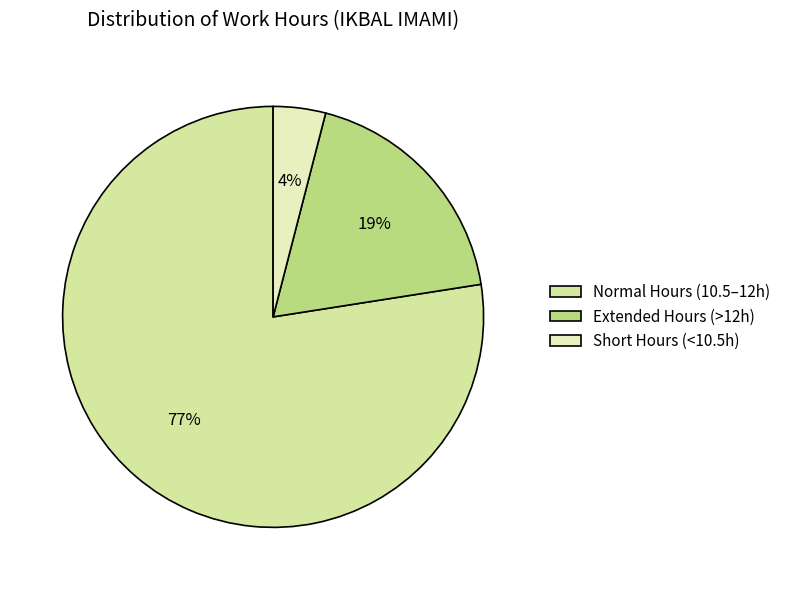

Count the number of slices in the pie.

3